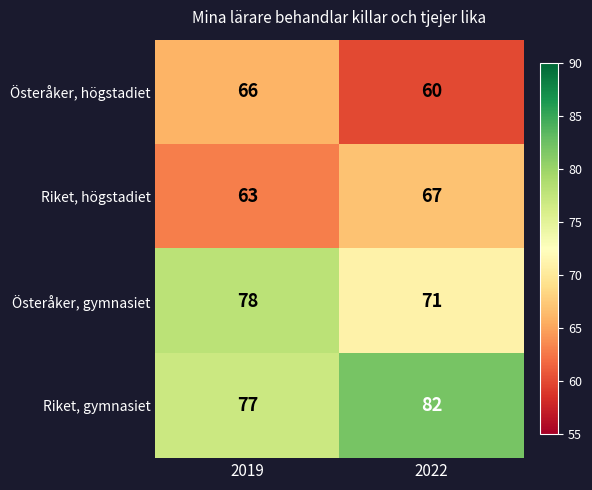

What is the greatest value displayed?

82